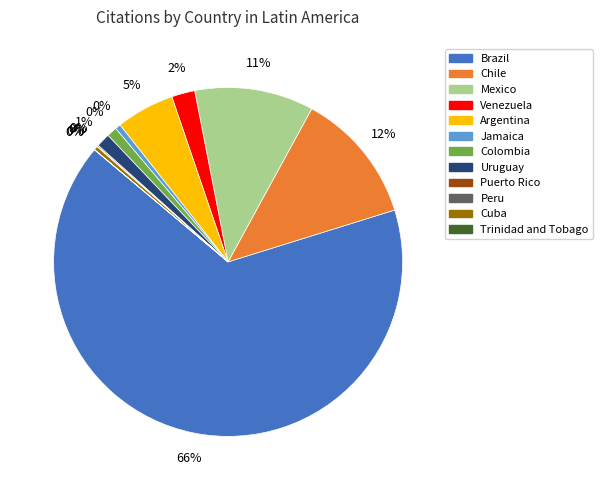

Is it true that Argentina is 5% of the pie?

True